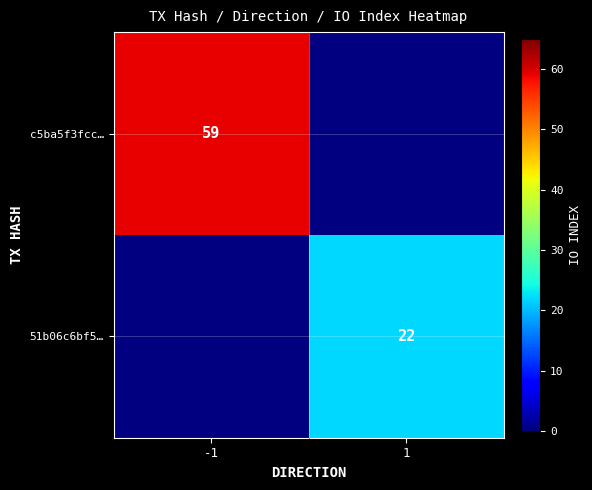

Is it true that c5ba5f3fcc… equals 29 at -1?

False